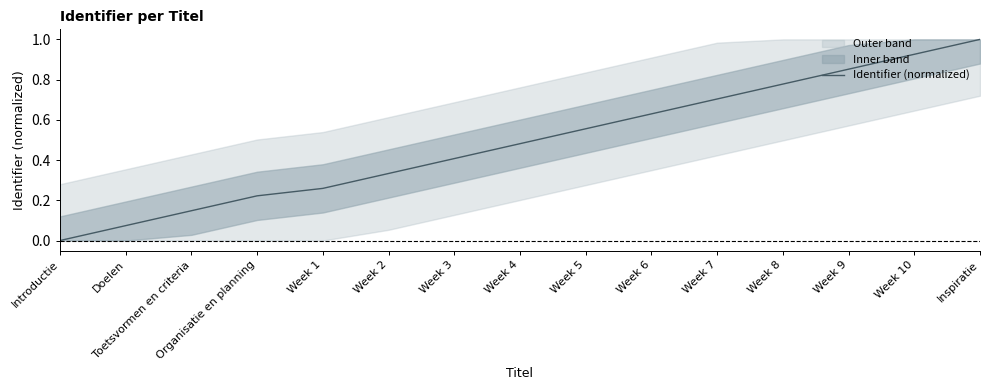

Is it true that the value at Toetsvormen en criteria is 0.1?

True